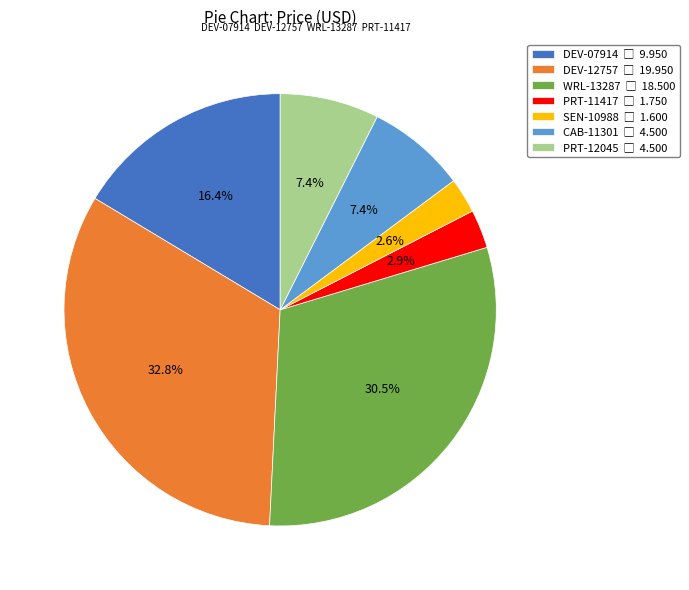

What is the ratio of the value at DEV-12757 to the value at CAB-11301?

4.4